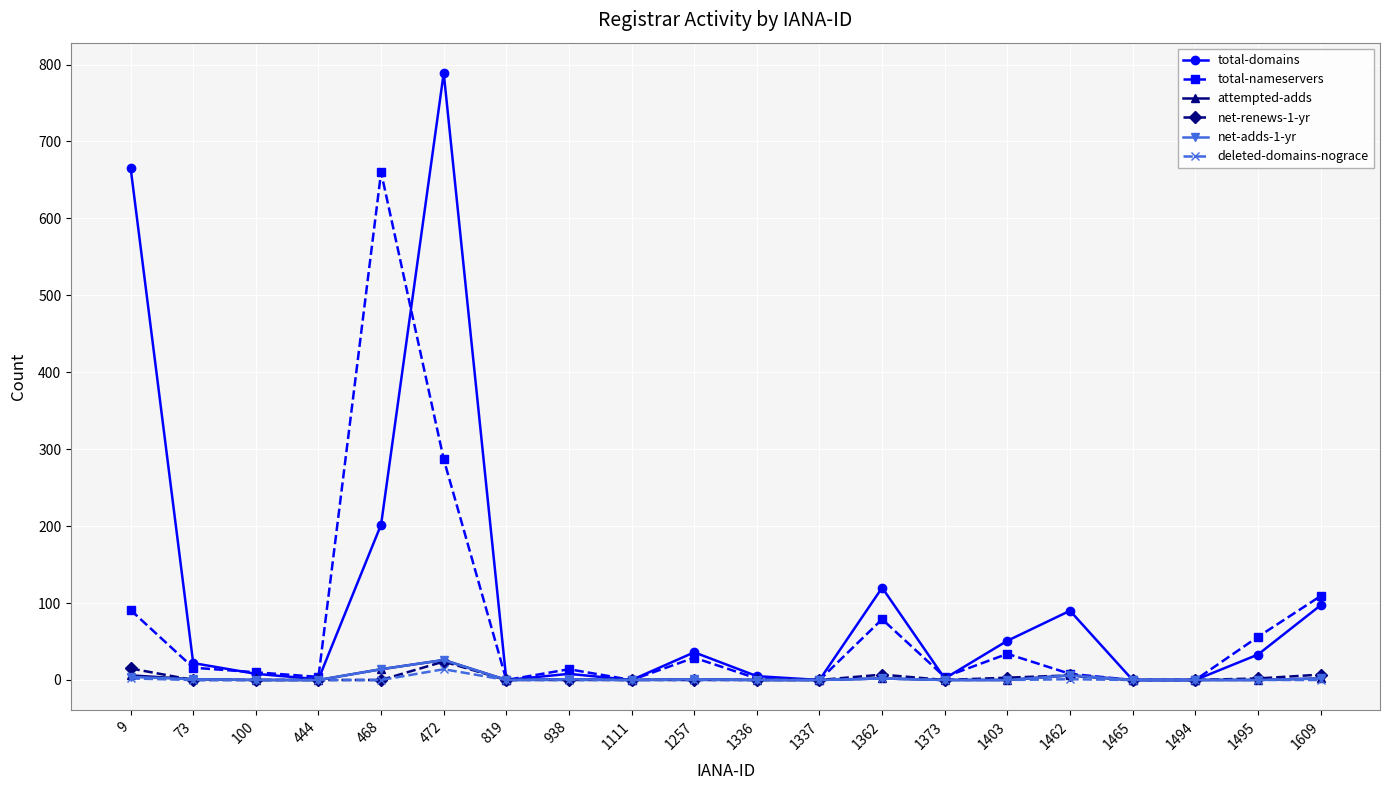

How many distinct data groups are displayed?

6